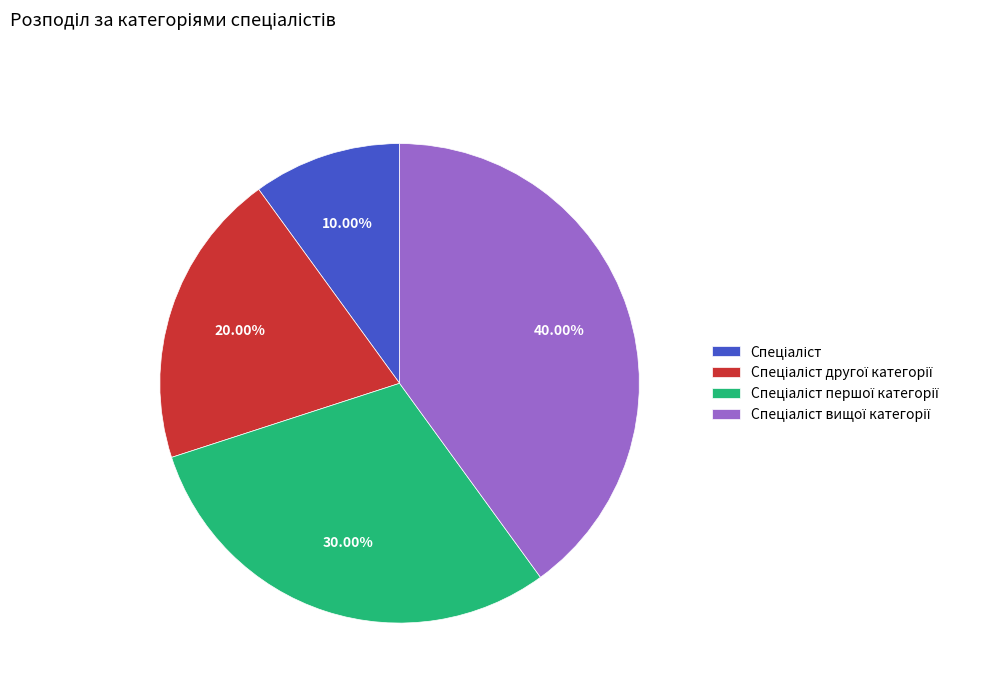

Is there a majority slice in this chart?

No